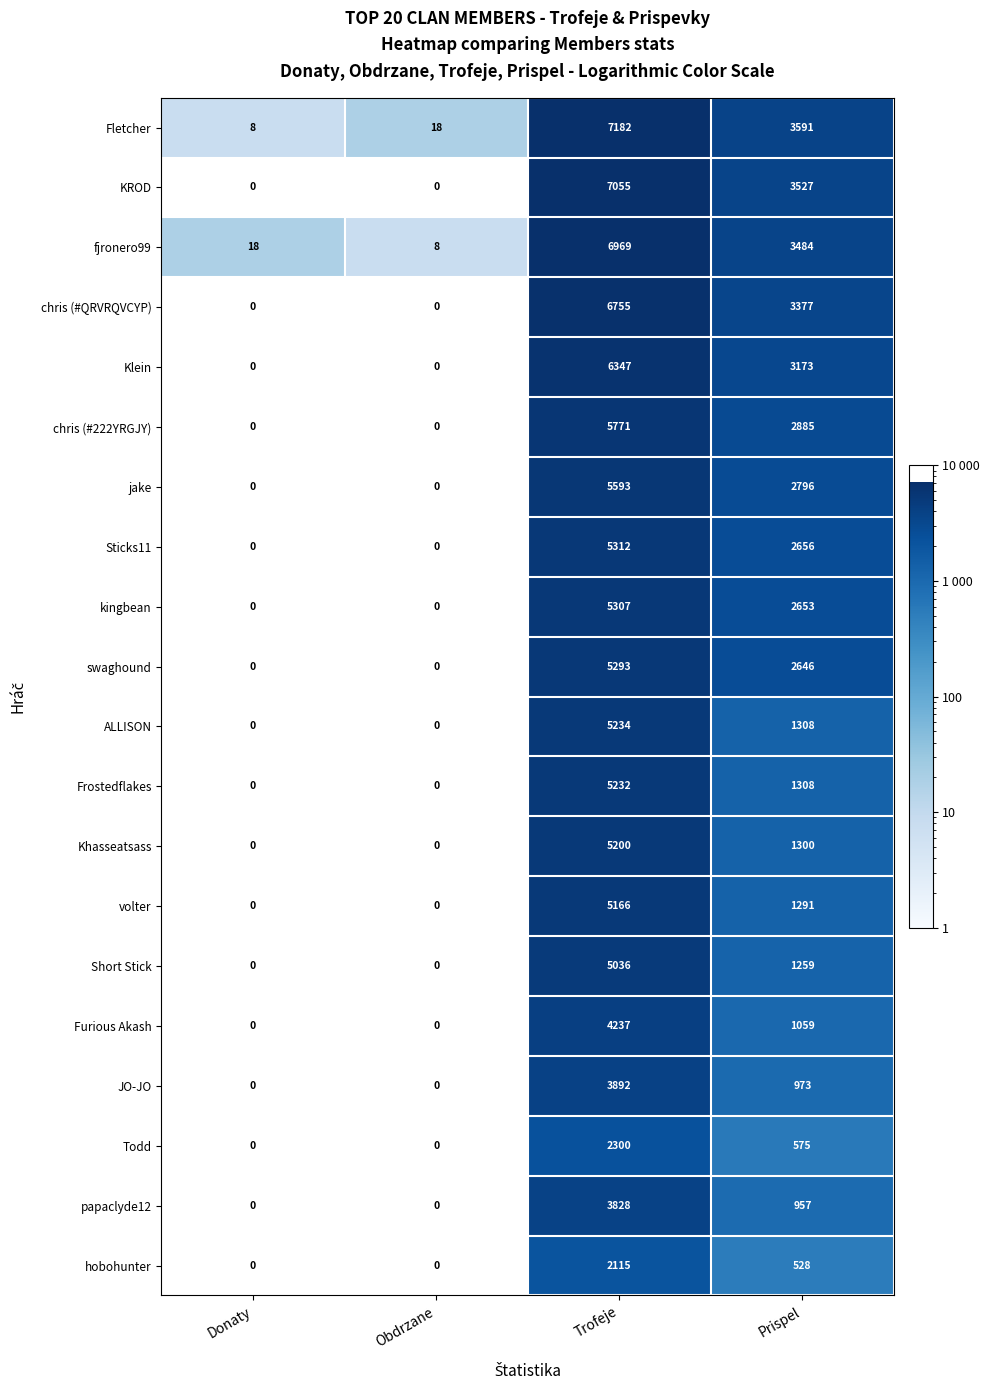

What is the difference between the highest and lowest values at Prispel?

3063